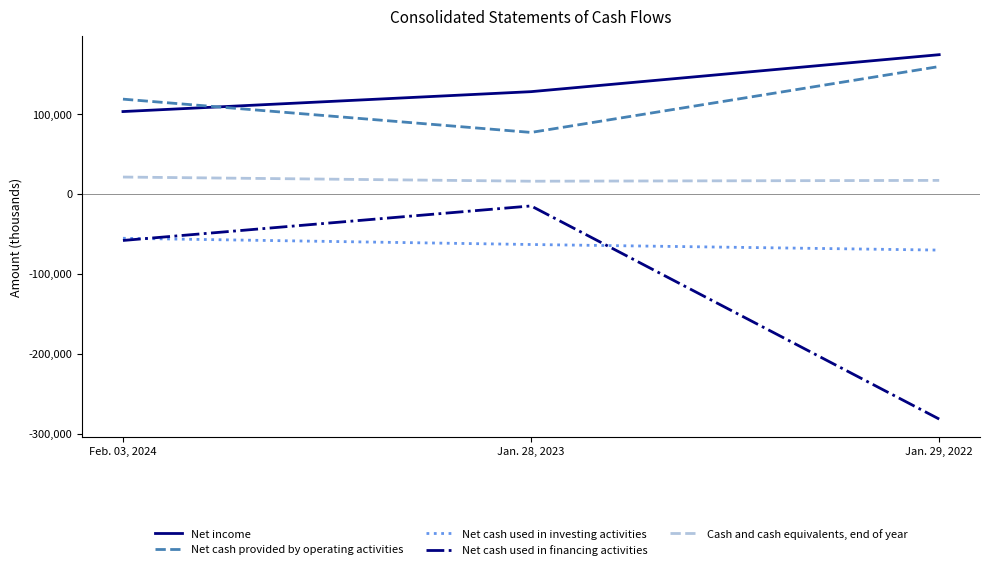

True or false: Net cash used in investing activities has a value of -76817 at Feb. 03, 2024.

False